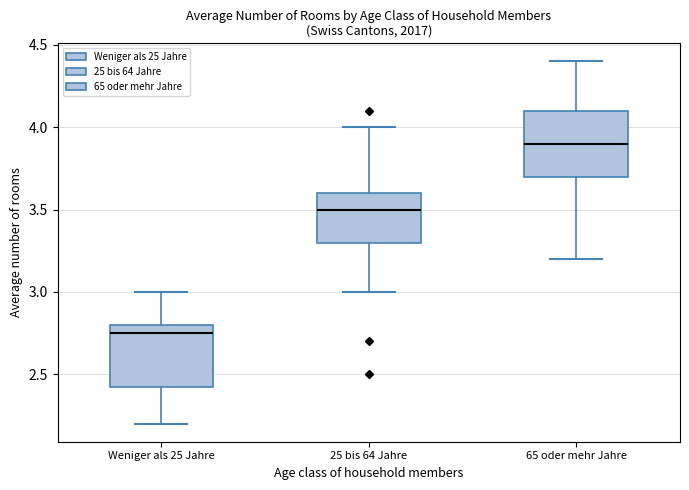

Reading left to right, read every box against the y-axis: the position of its median line, the range the box covers, and the ends of its whiskers. The values are not printed on the chart, so give them approximately, as read against the axis.

Weniger als 25 Jahre: median 2.75, box 2.45 to 2.80, whiskers 2.20 to 3.00
25 bis 64 Jahre: median 3.50, box 3.30 to 3.60, whiskers 3.00 to 4.00
65 oder mehr Jahre: median 3.90, box 3.70 to 4.10, whiskers 3.20 to 4.40